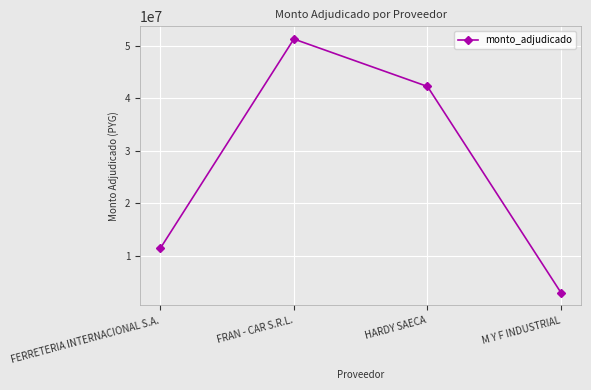

Rank the categories by value from lowest to highest.

M Y F INDUSTRIAL, FERRETERIA INTERNACIONAL S.A., HARDY SAECA, FRAN - CAR S.R.L.